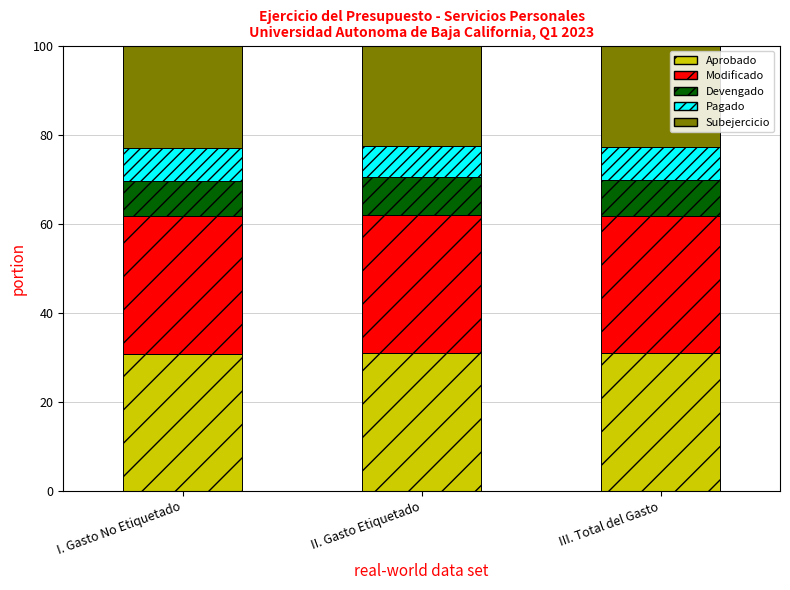

Is it true that Aprobado equals 30.9 at III. Total del Gasto?

True